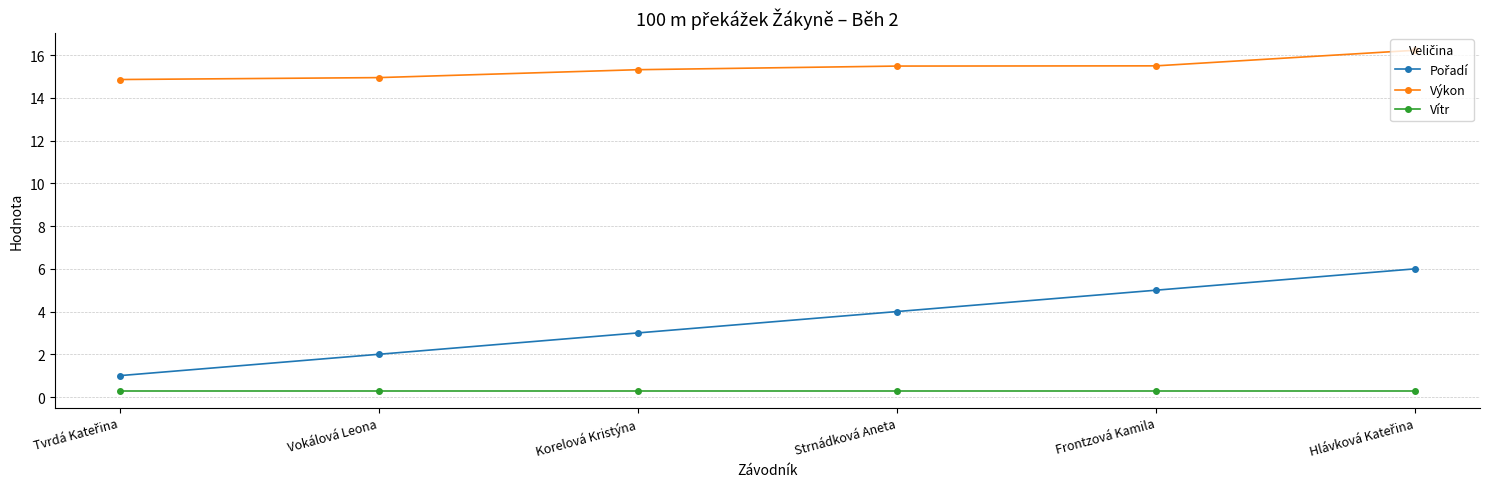

What is the maximum value shown in the chart?

16.2